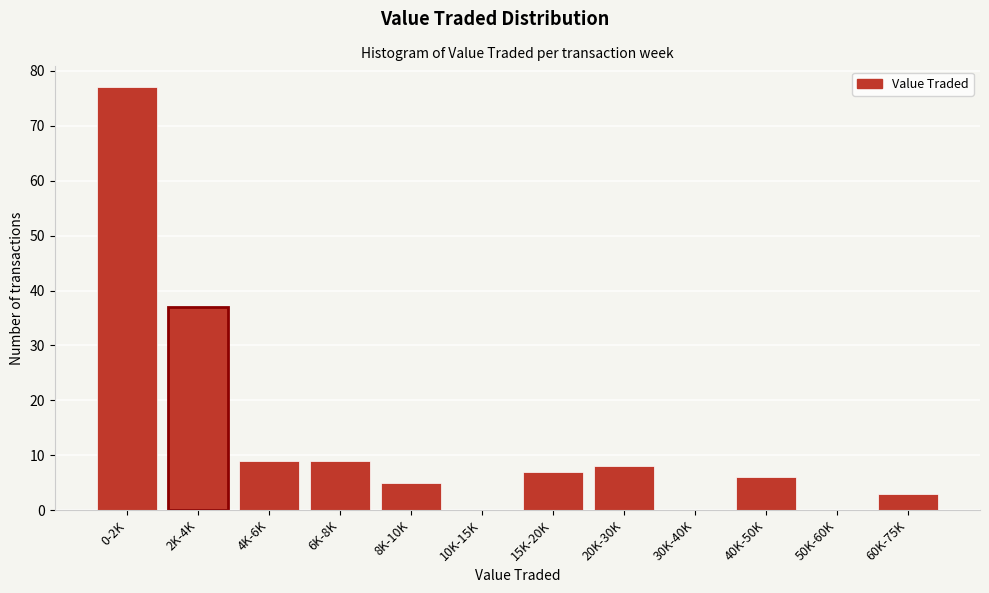

Reading left to right, list all the values displayed in this chart.

0-2K=77	2K-4K=37	4K-6K=9	6K-8K=9	8K-10K=5	10K-15K=0	15K-20K=7	20K-30K=8	30K-40K=0	40K-50K=6	50K-60K=0	60K-75K=3